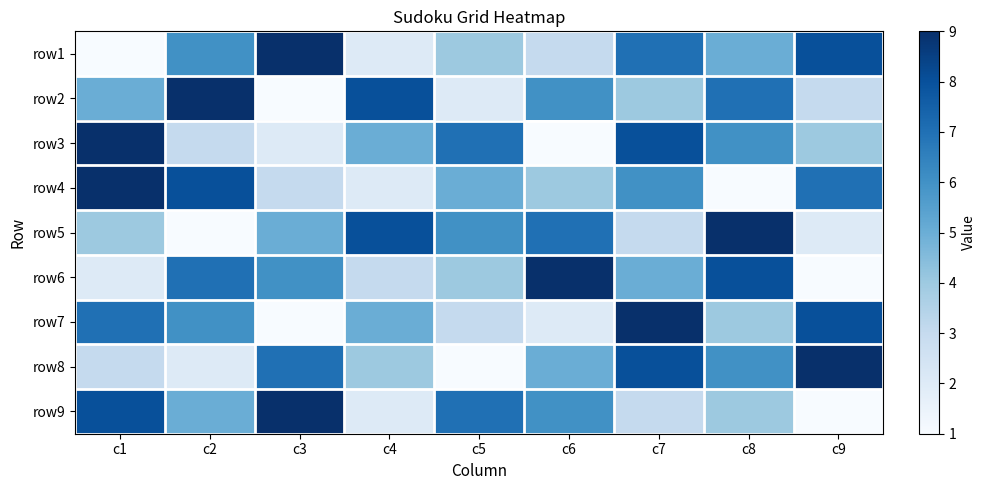

Between c1 and c2, which is larger?

c2